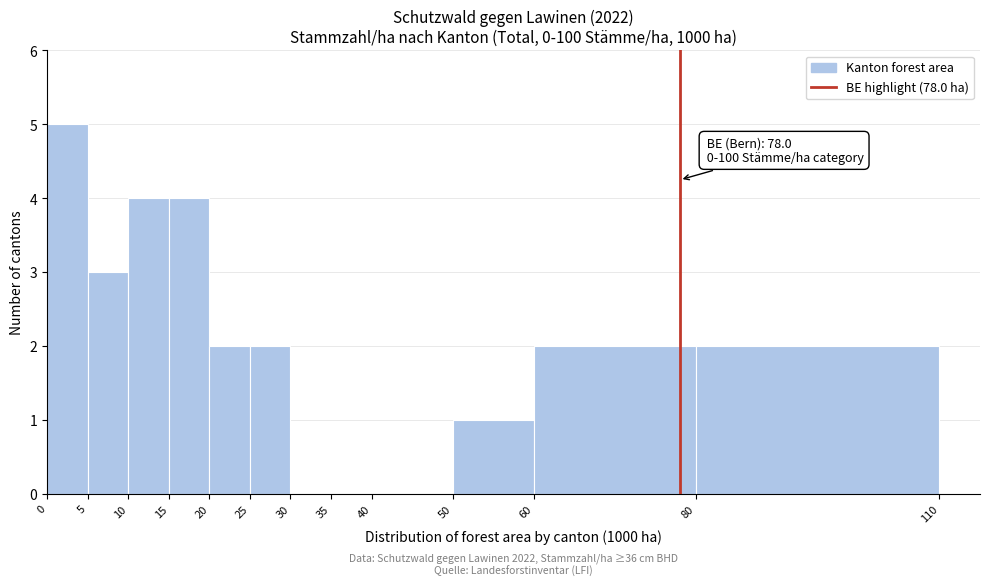

Over which range of the x-axis is the bar tallest?

0 to 5